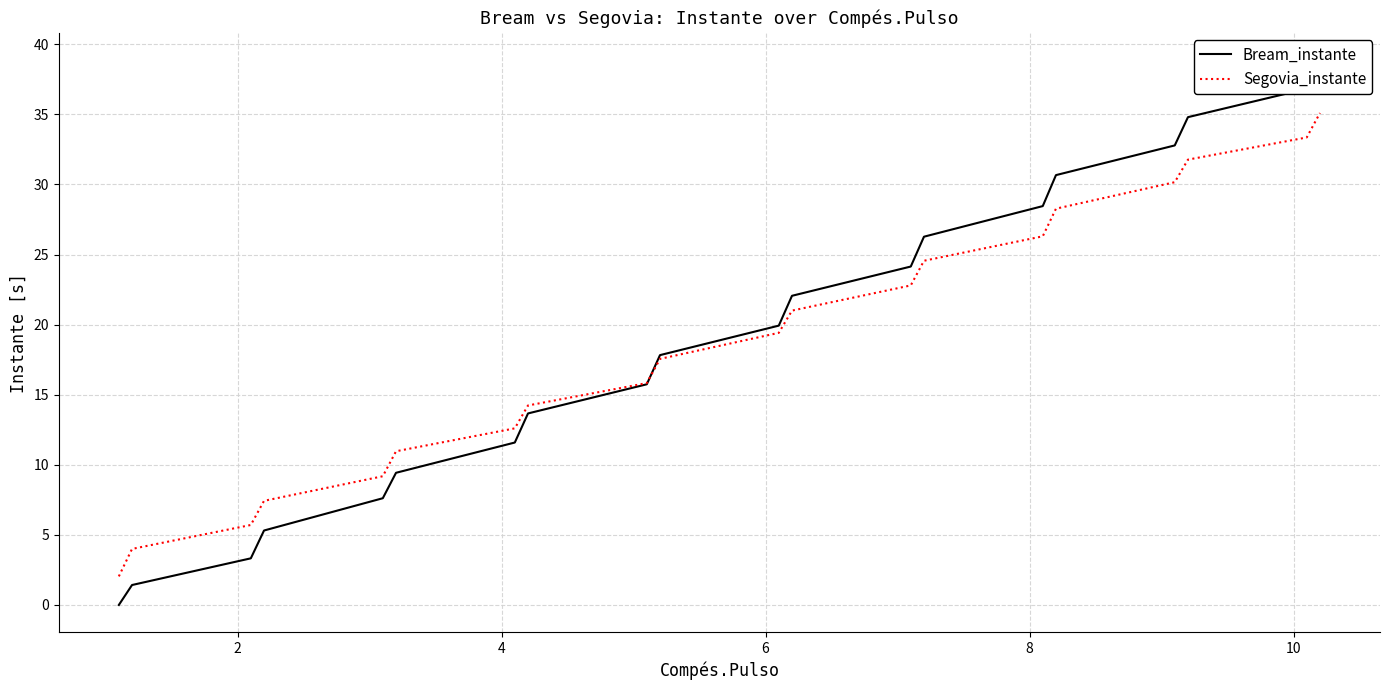

After their last crossing, which series has the higher values: Bream_instante or Segovia_instante?

Bream_instante